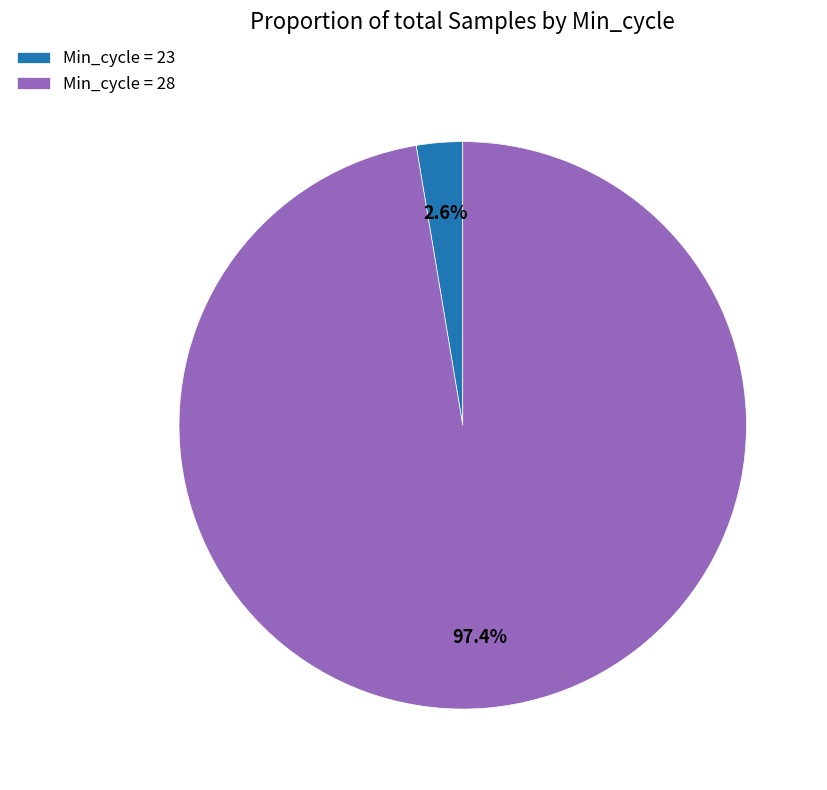

Rank the categories by value from highest to lowest.

Min_cycle = 28, Min_cycle = 23